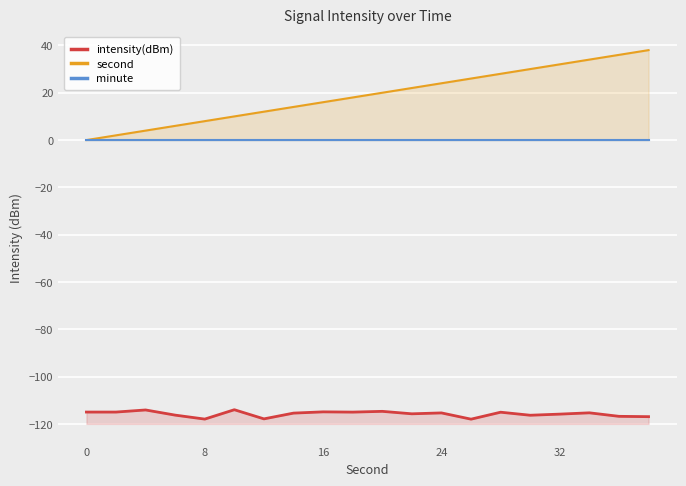

True or false: second and minute intersect in this chart.

False